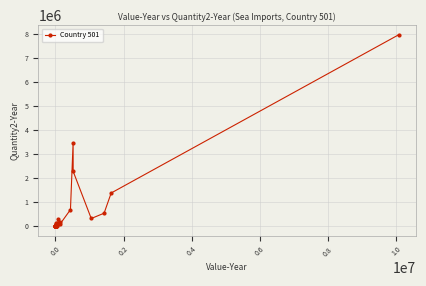

What is the average value?

447615